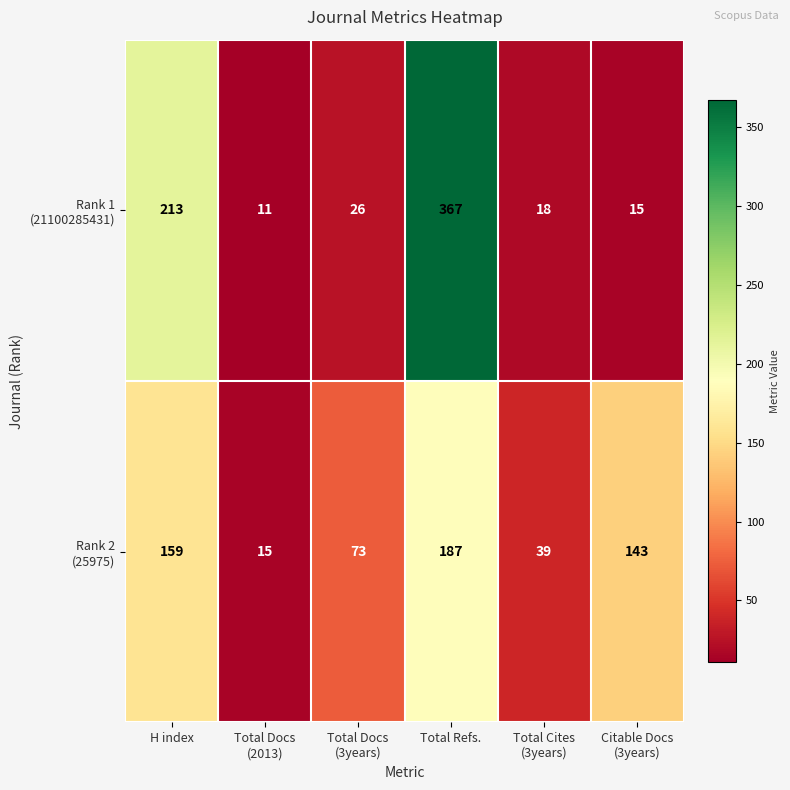

How many distinct data groups are displayed?

2